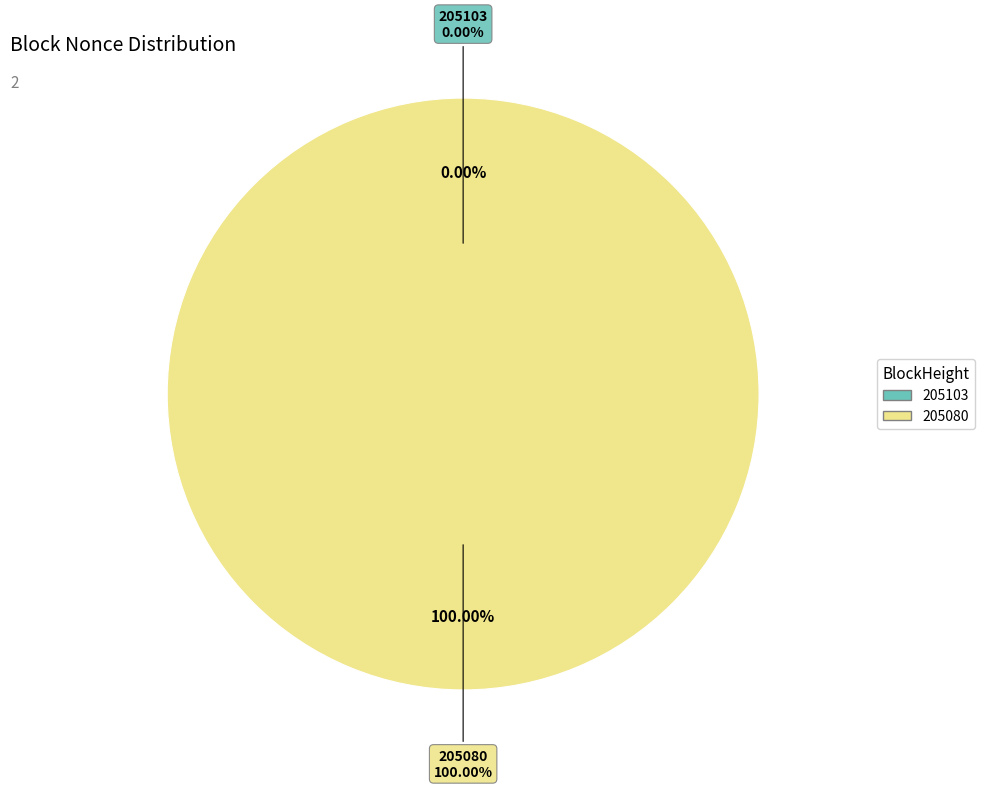

What percentage is the 205080 slice, to the nearest percent?

100%